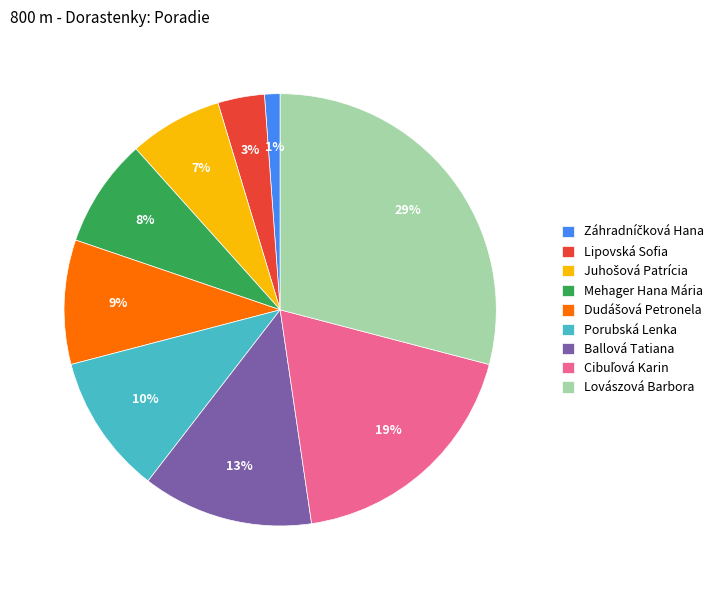

How many slices are in this pie chart?

9